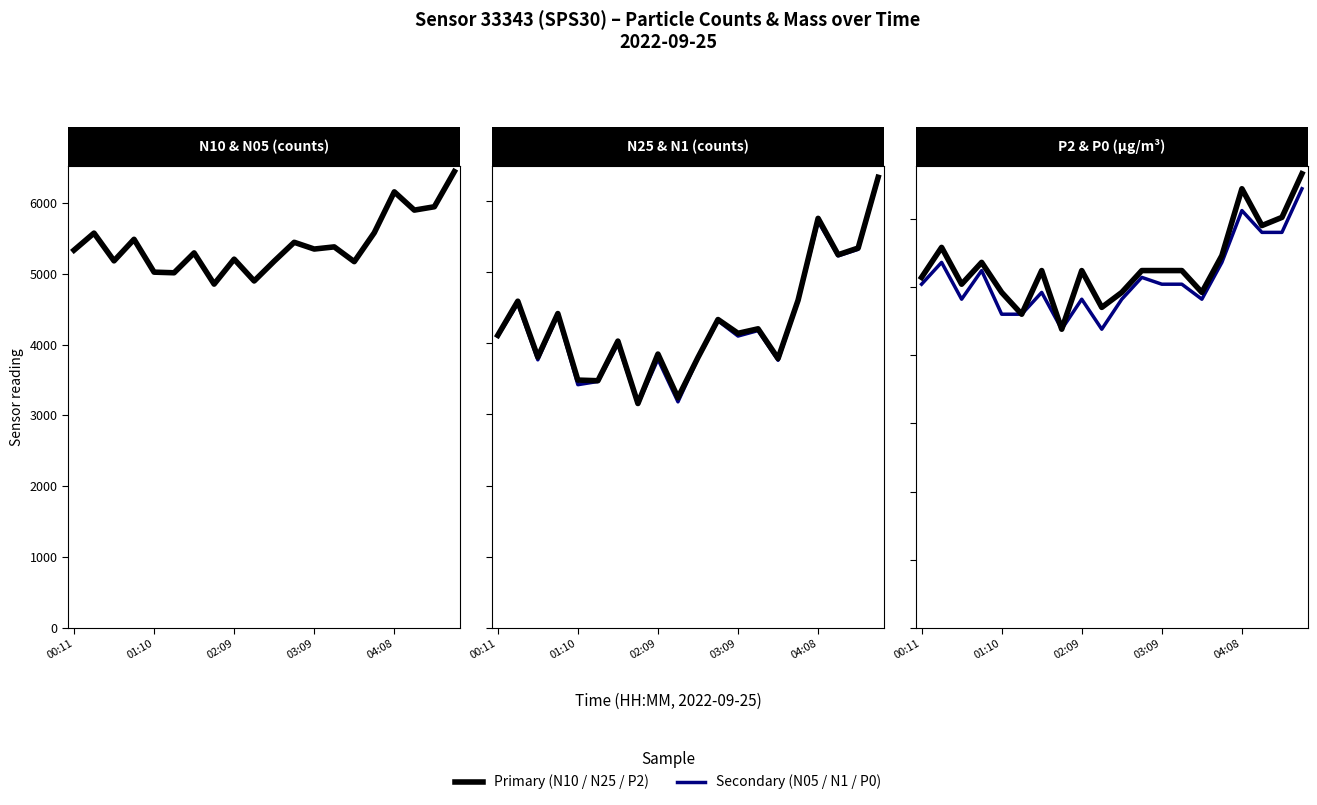

True or false: N10 and N25 intersect in this chart.

False